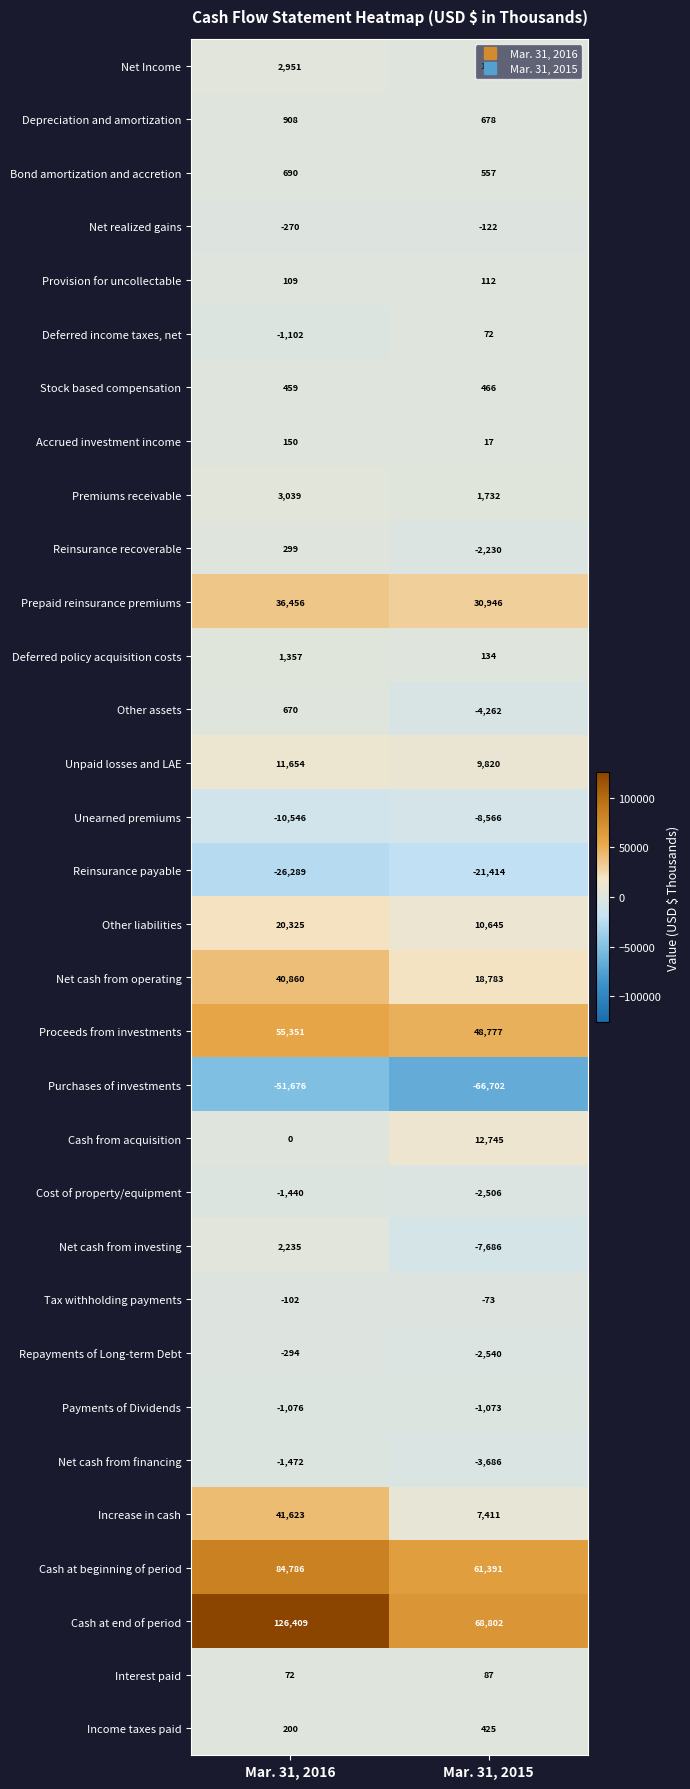

At which label is Cost of property/equipment closest to -1973?

Mar. 31, 2016